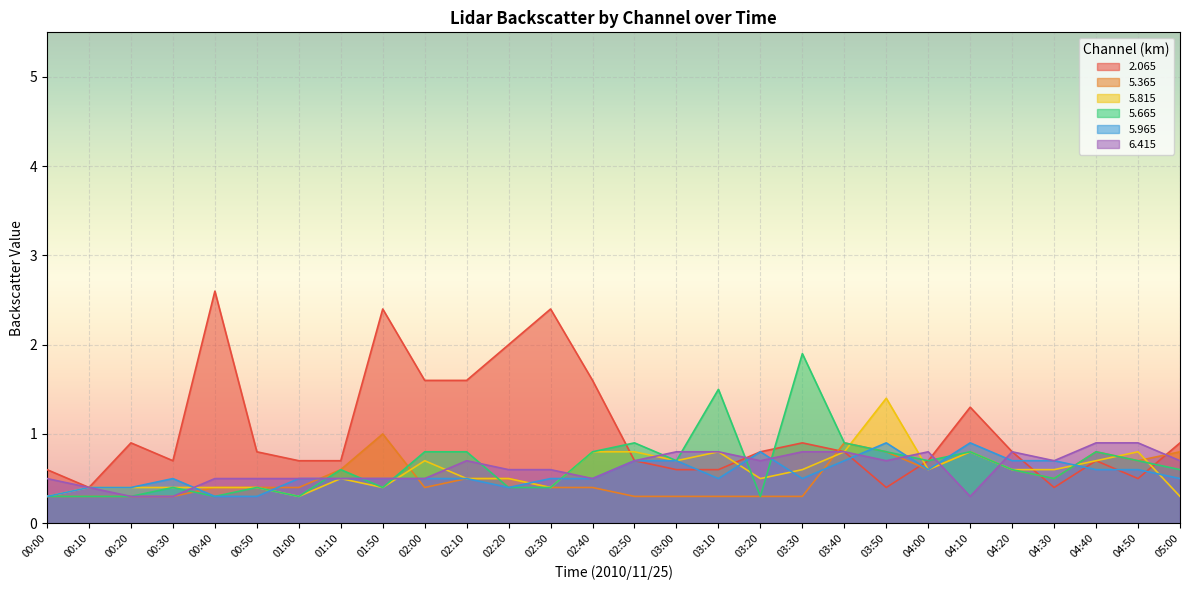

Does the chart display data point markers on the line(s)?

No